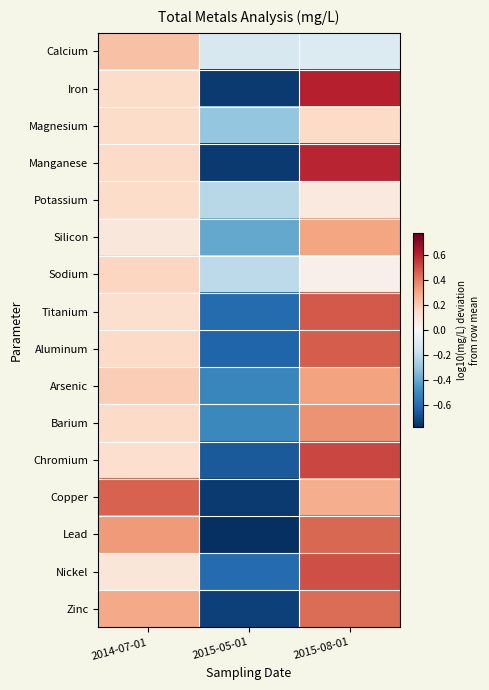

What is the minimum value shown in the chart?

-0.8